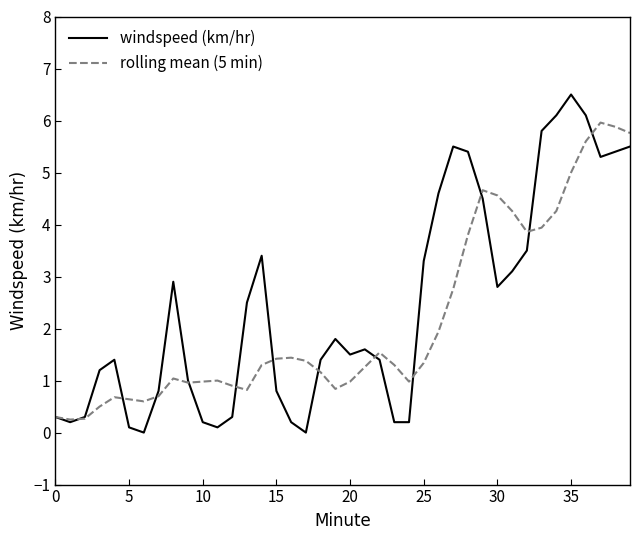

Rank the series by their maximum value, from highest to lowest.

windspeed (km/hr), rolling mean (5 min)